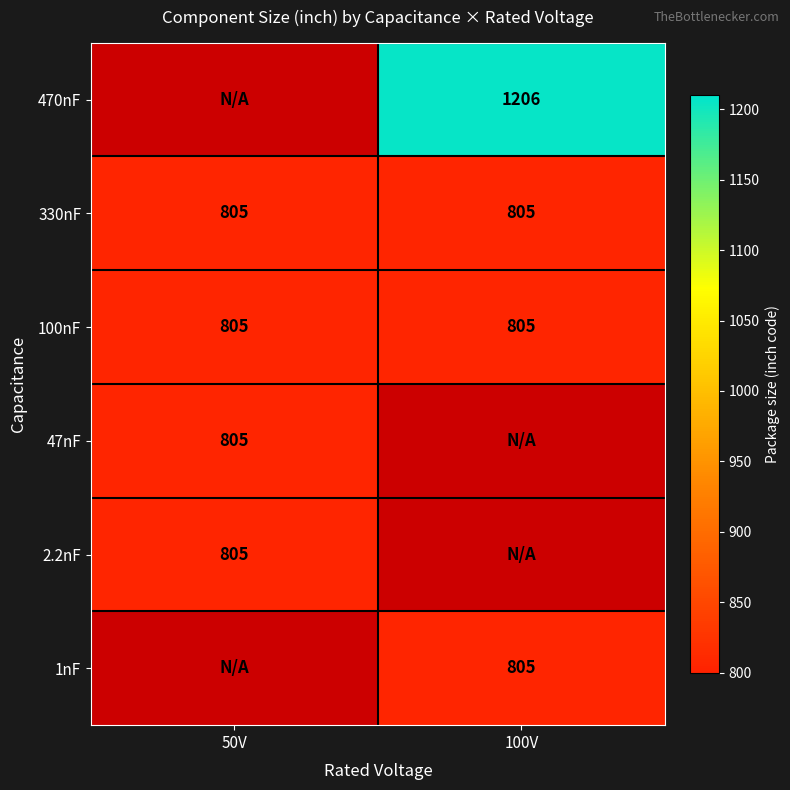

Which has a higher value, 50V or 100V?

100V